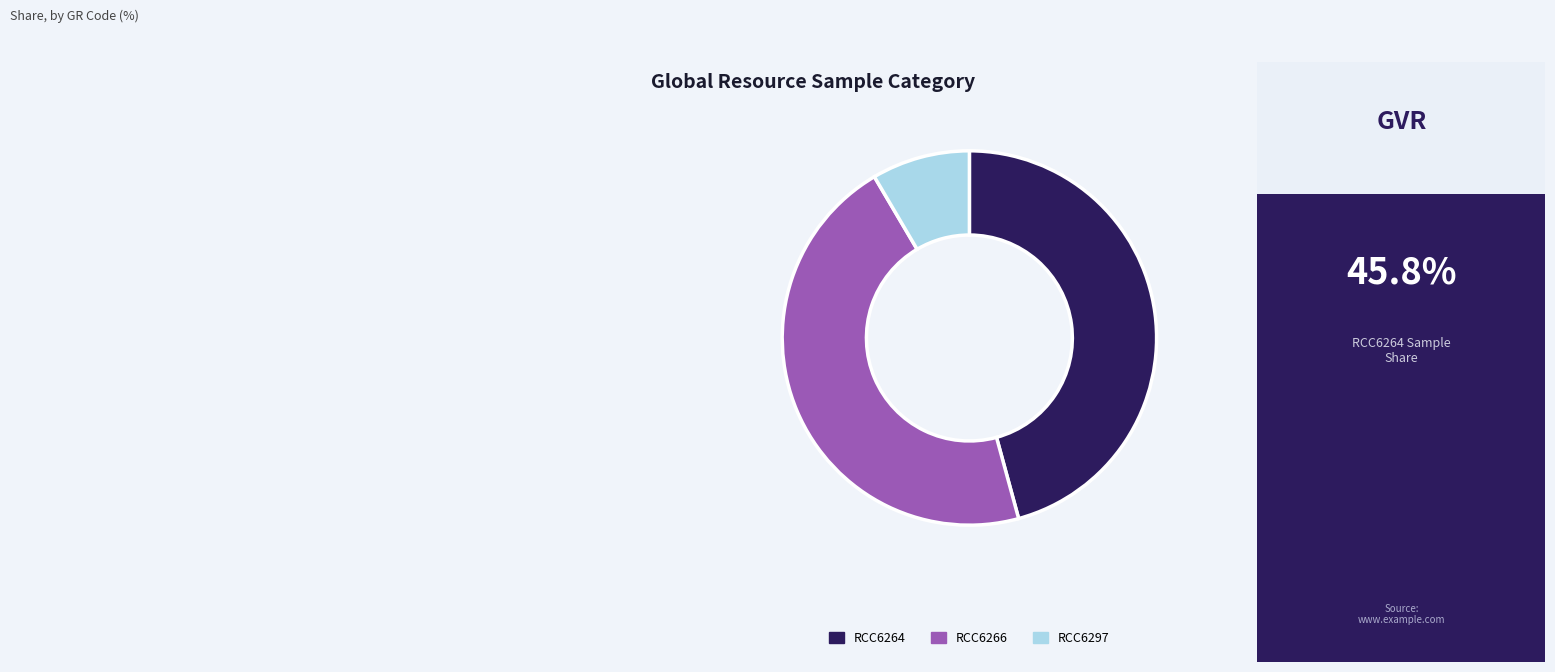

Which category has the smallest portion of the pie?

RCC6297